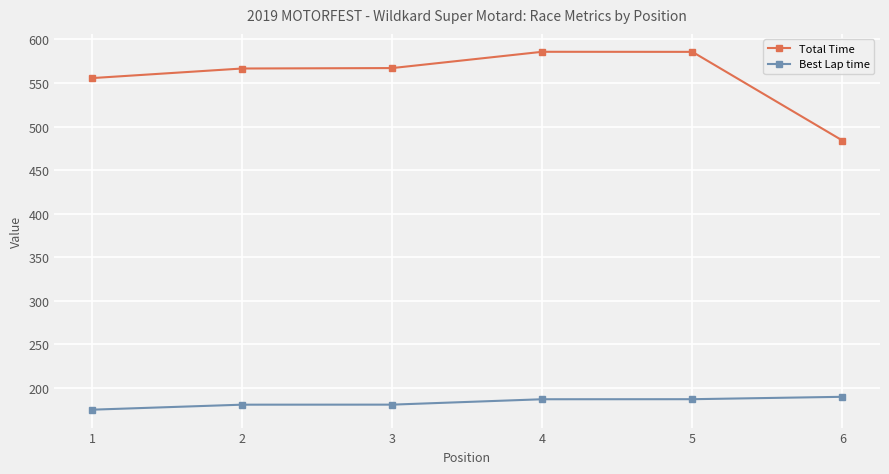

What is the sum of all Total Time values?

3344.6